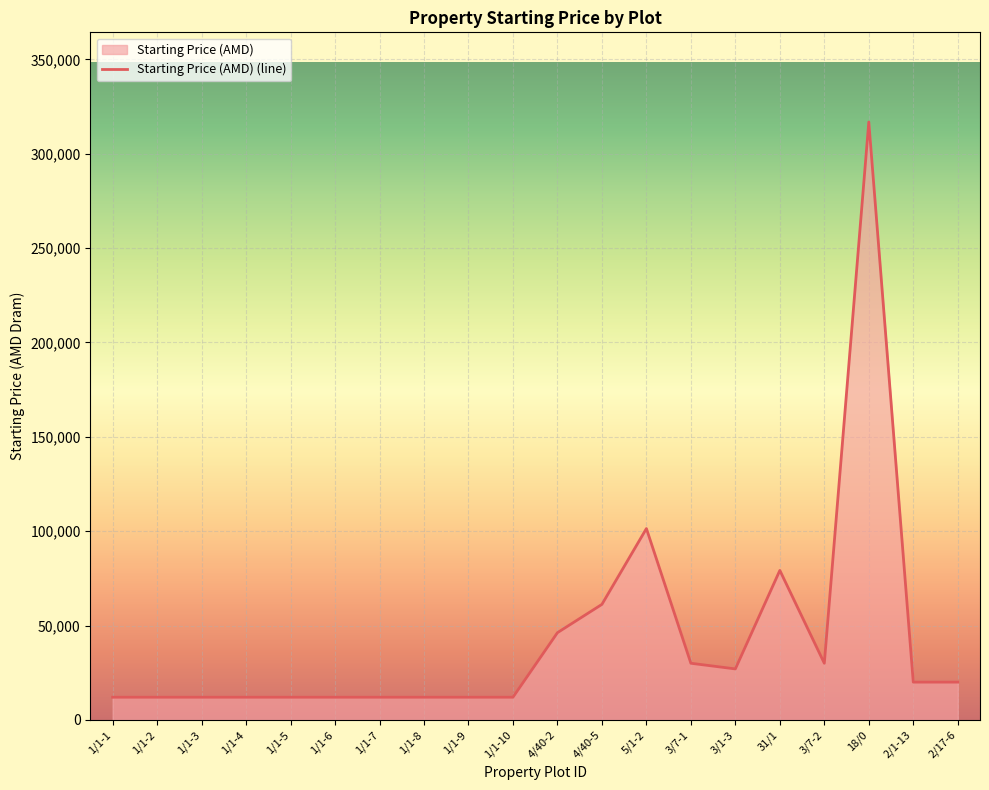

Where does the data first go above 20000?

4/40-2